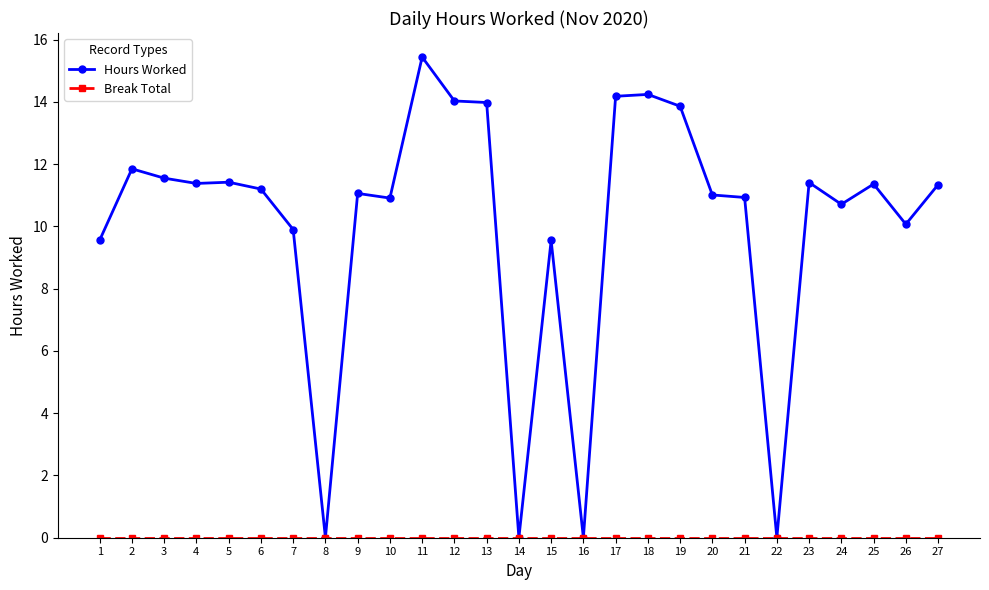

How many distinct data groups are displayed?

2